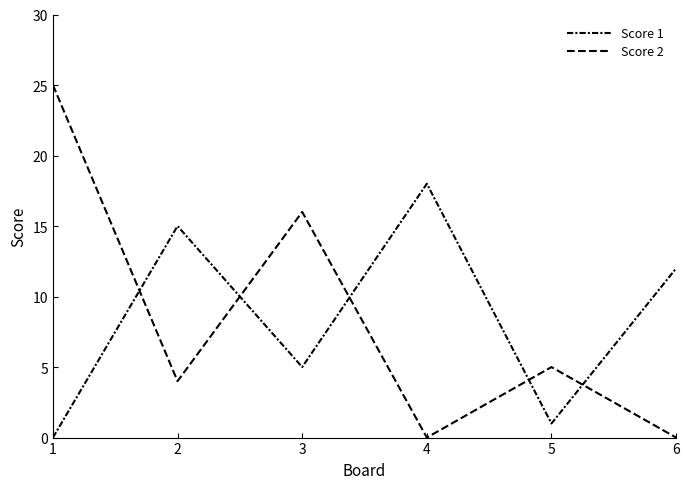

Does the chart have visible grid lines?

No